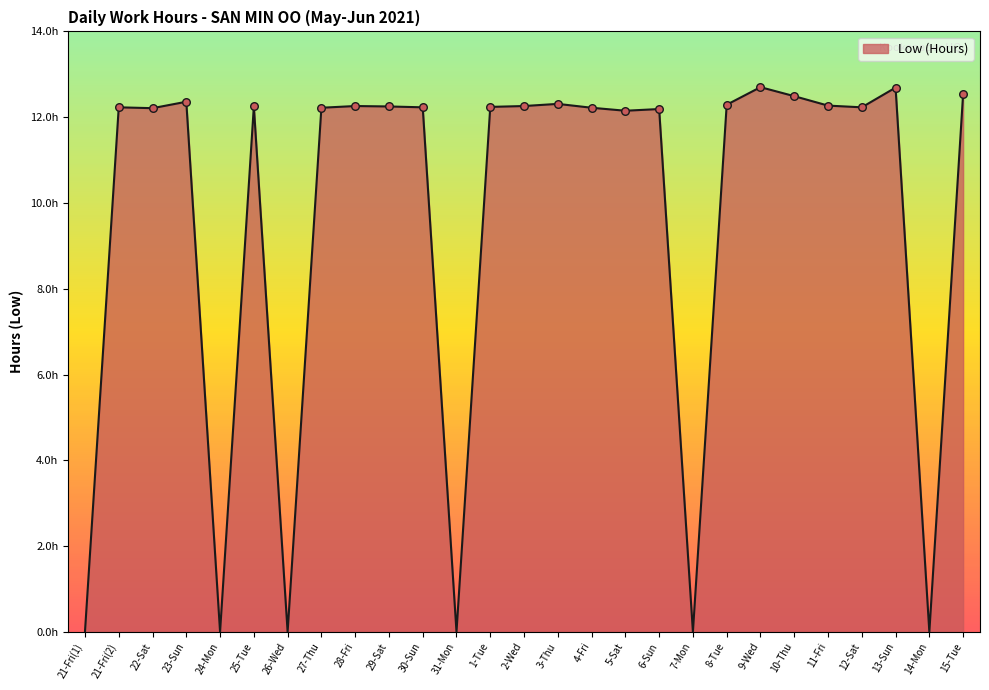

Between 14-Mon and 10-Thu, which is larger?

10-Thu